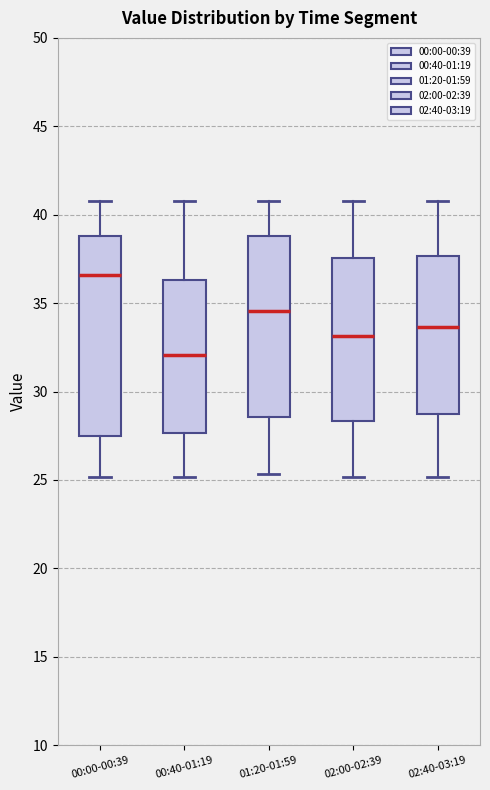

Which box's median line is the highest?

00:00-00:39